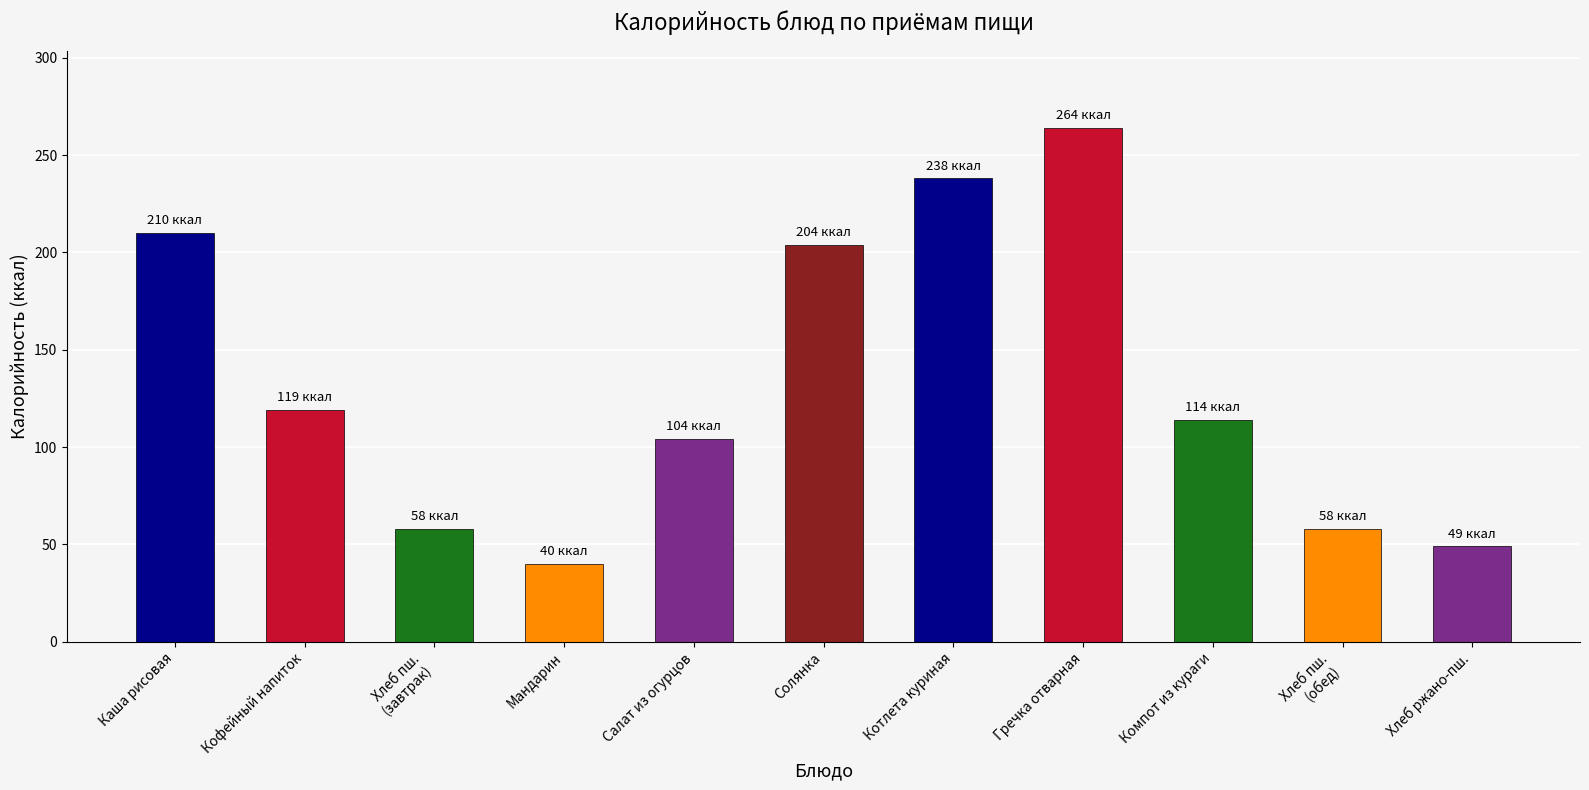

What is the value of the 9th bar from the left?

114